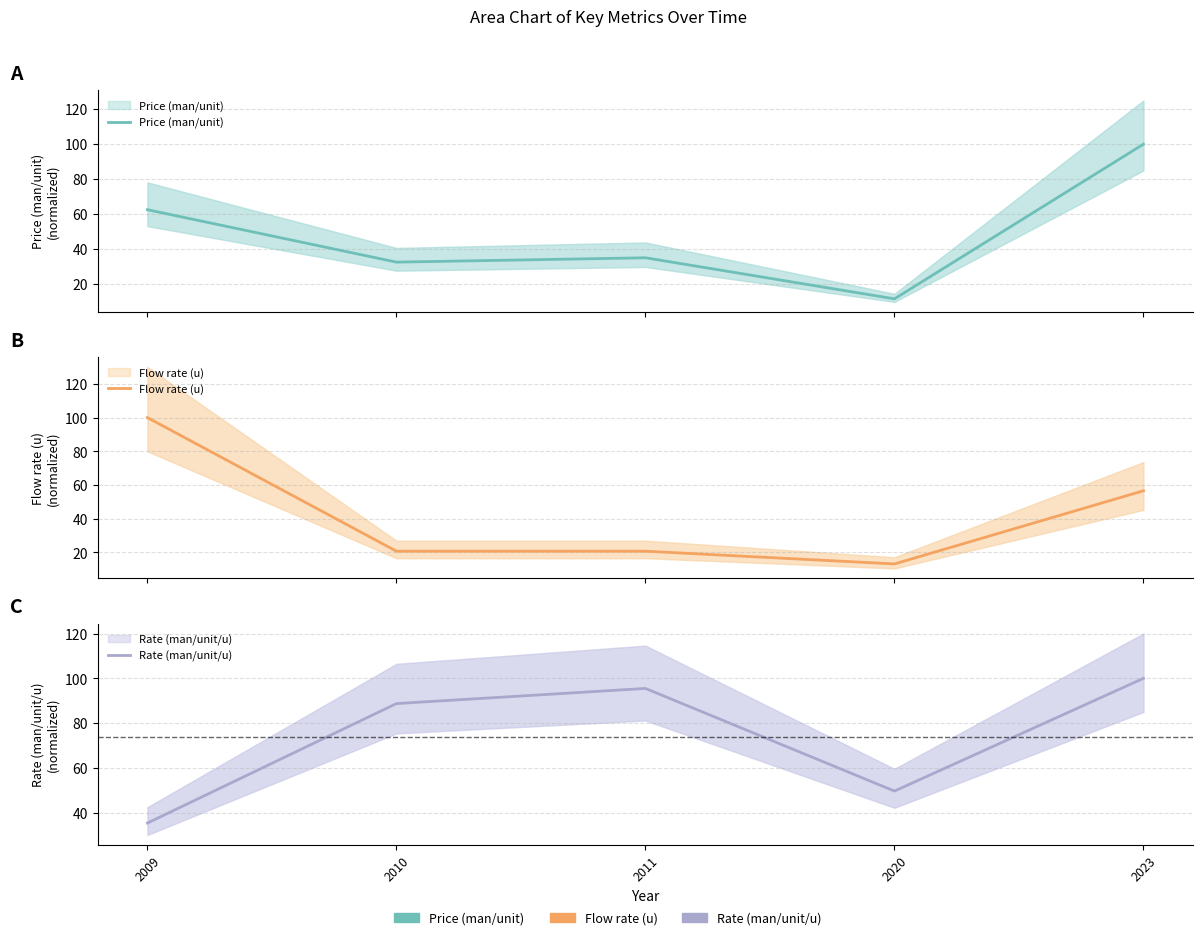

At which category does the chart reach its minimum across all series?

2020